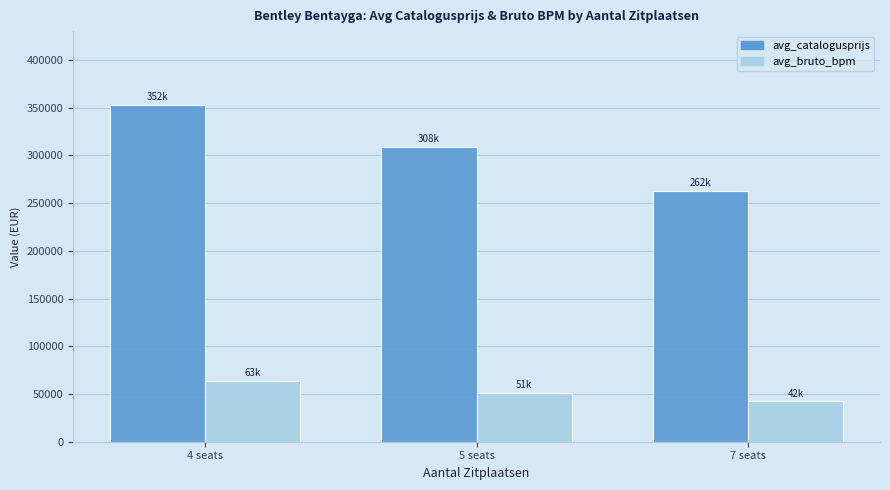

What is the maximum value for avg_catalogusprijs?

352568